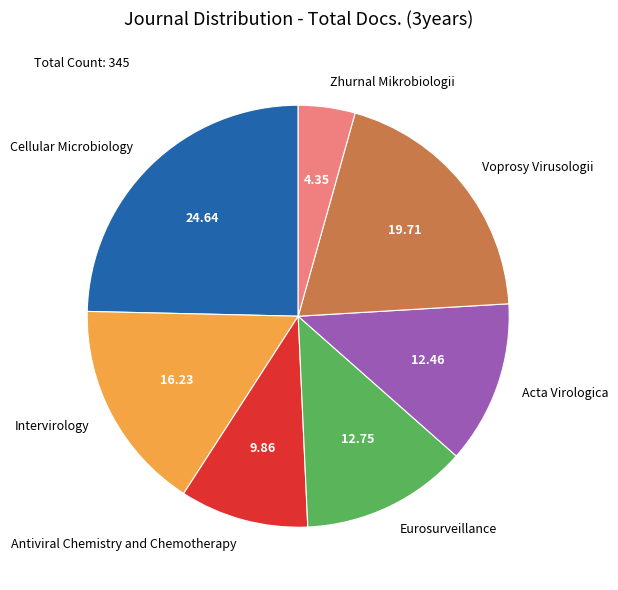

Which category has the biggest portion of the pie?

Cellular Microbiology